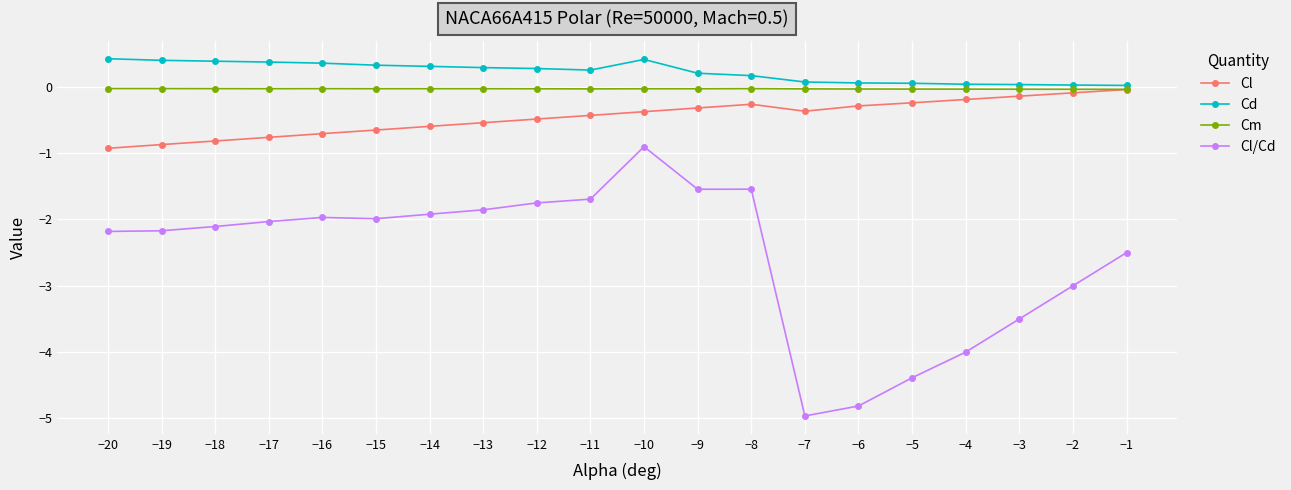

What is the average value of the Cl/Cd series?

-2.5